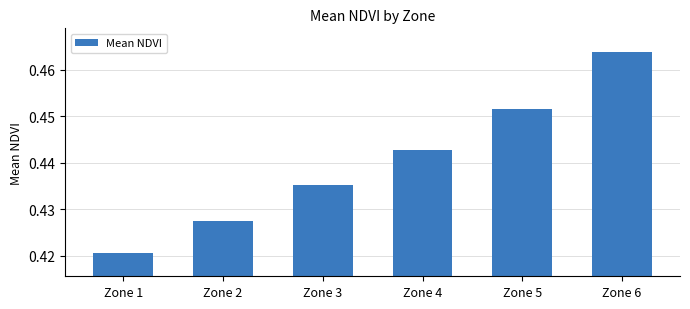

Rank the categories by value from lowest to highest.

Zone 1, Zone 2, Zone 3, Zone 4, Zone 5, Zone 6